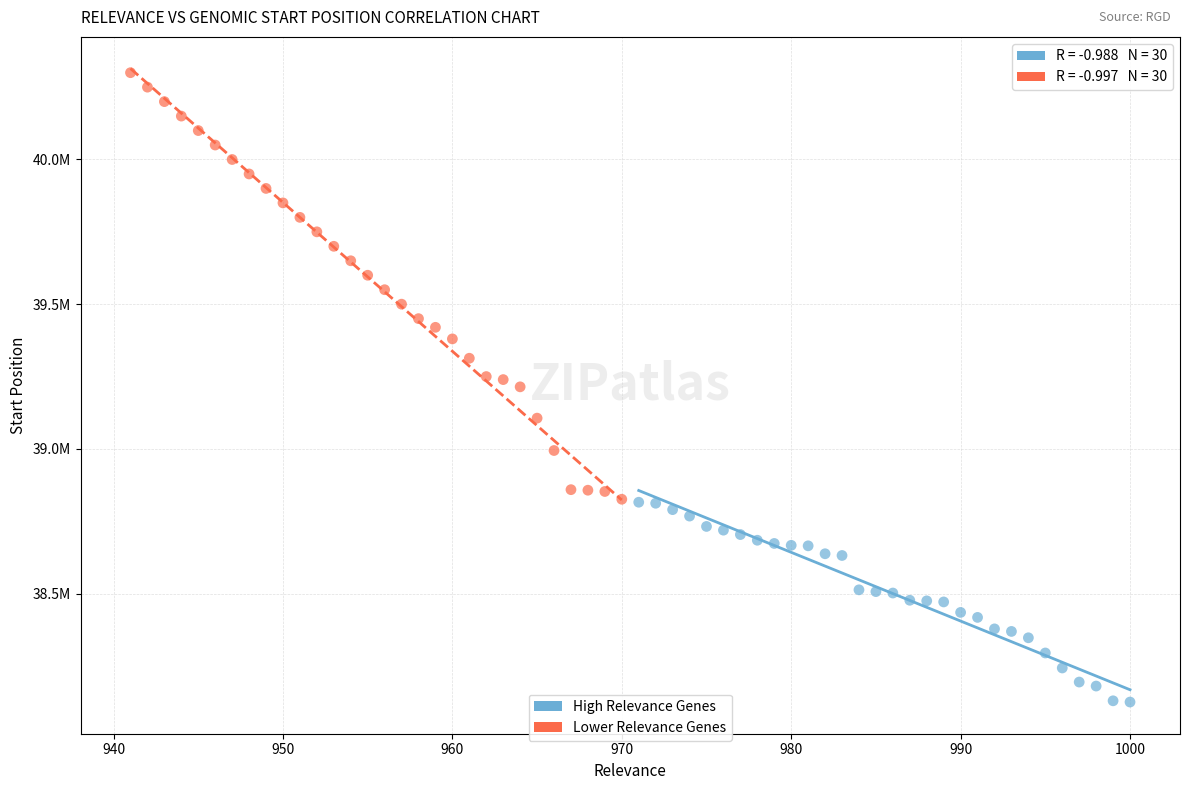

What are all the series names shown in the legend?

High Relevance Genes, Lower Relevance Genes